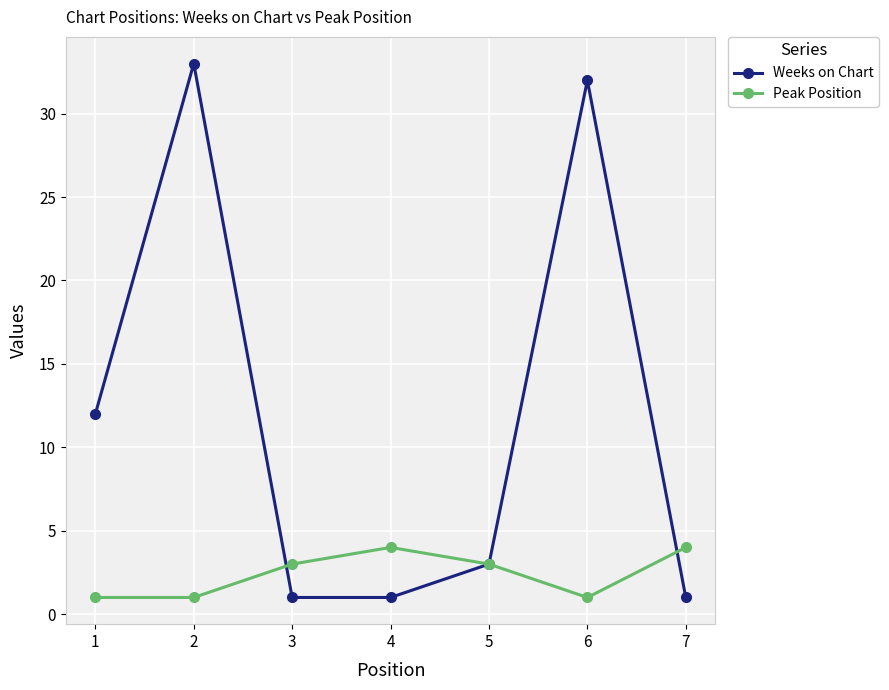

True or false: Weeks on Chart and Peak Position cross at least once.

True